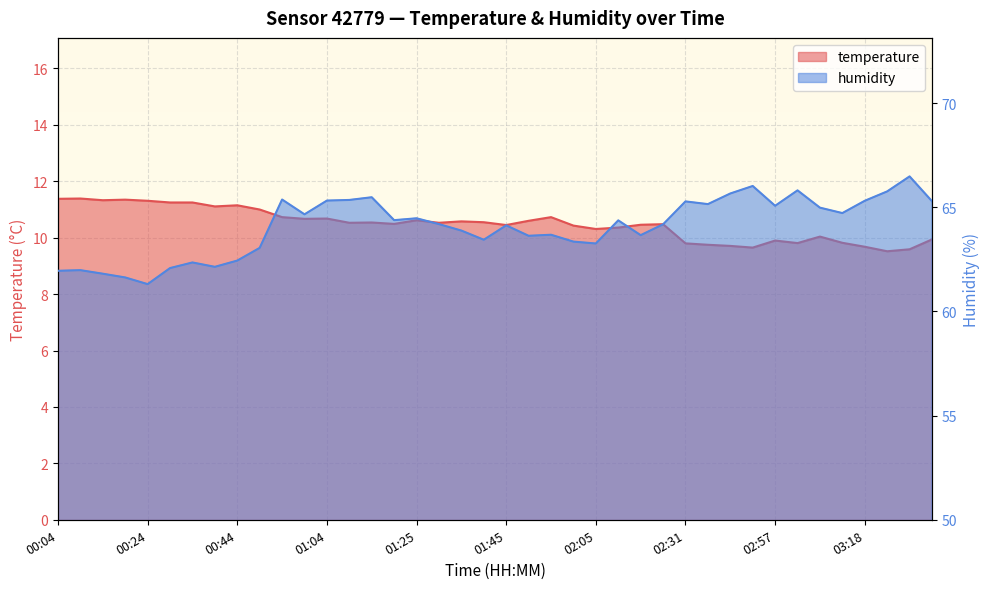

At which label is temperature closest to 10?

03:07